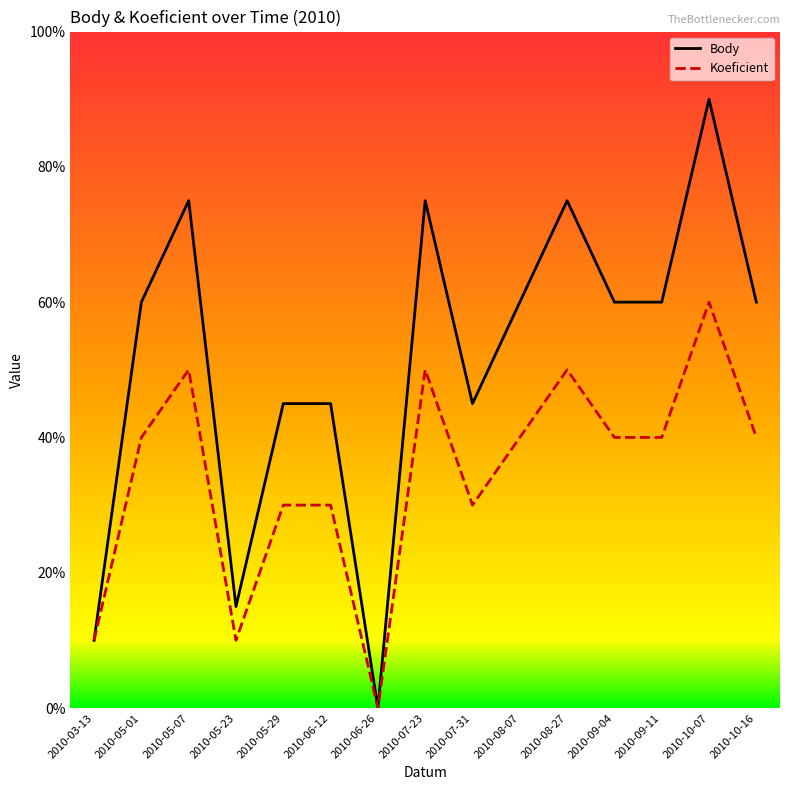

Does the chart display data point markers on the line(s)?

No